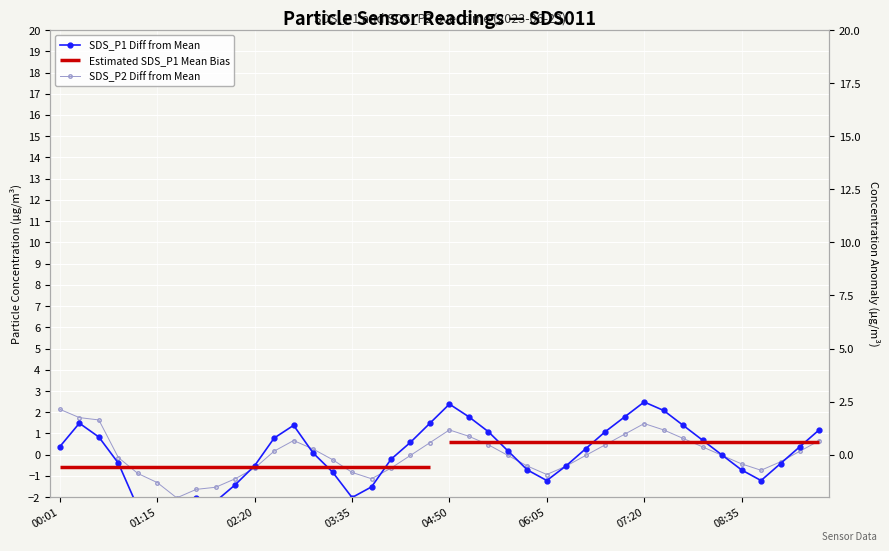

Which series has the widest spread of values?

SDS_P1 Diff from Mean